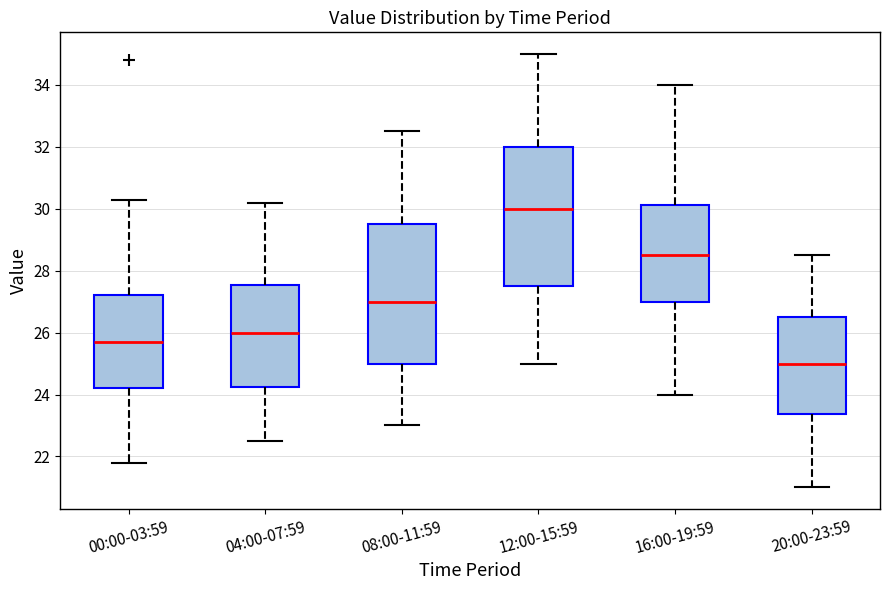

Reading left to right, transcribe this box plot: for each box, give where its median line is, the range the box spans, and where its two whiskers end, as read against the y-axis. The values are not printed on the chart, so give them approximately, as read against the axis.

00:00-03:59: median 25.8, box 24.2 to 27.2, whiskers 21.8 to 30.4
04:00-07:59: median 26.0, box 24.2 to 27.6, whiskers 22.6 to 30.2
08:00-11:59: median 27.0, box 25.0 to 29.6, whiskers 23.0 to 32.6
12:00-15:59: median 30.0, box 27.6 to 32.0, whiskers 25.0 to 35.0
16:00-19:59: median 28.6, box 27.0 to 30.2, whiskers 24.0 to 34.0
20:00-23:59: median 25.0, box 23.4 to 26.6, whiskers 21.0 to 28.6